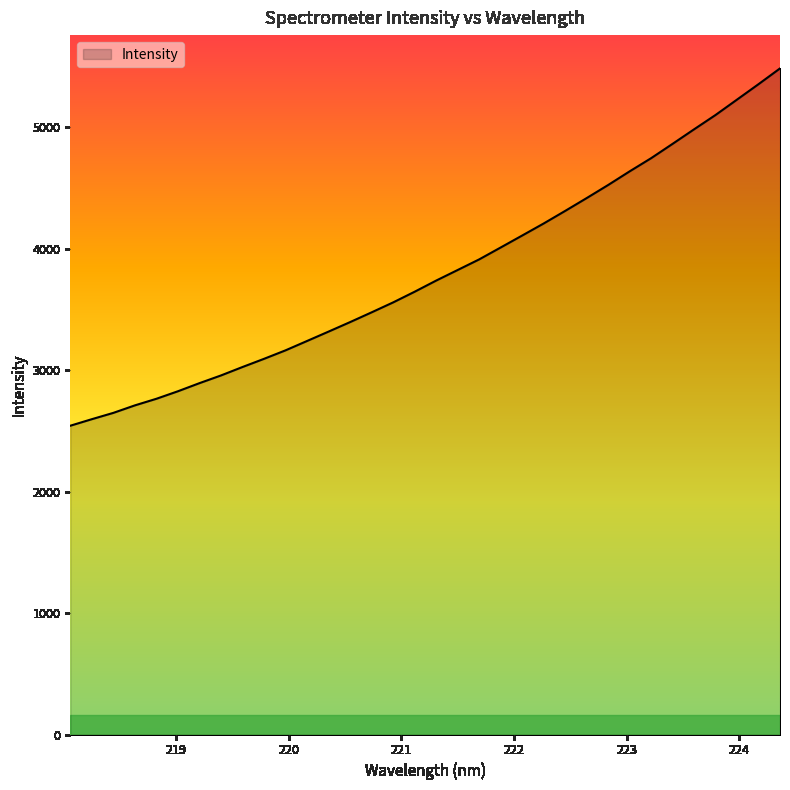

What is the minimum value shown in the chart?

2542.7